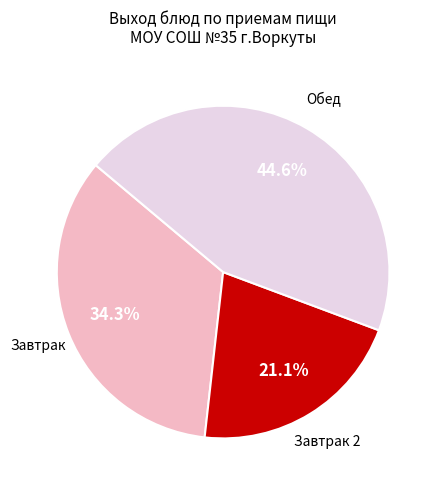

Does any single category account for the majority?

No